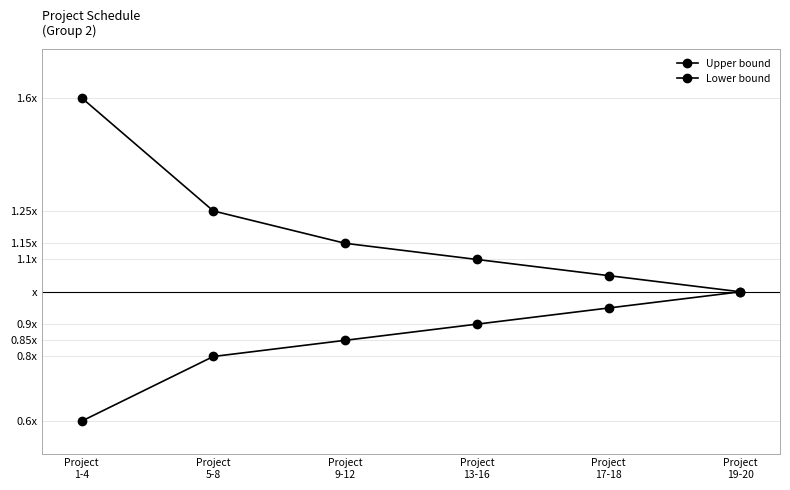

Is this an area chart (filled region under the line)?

No